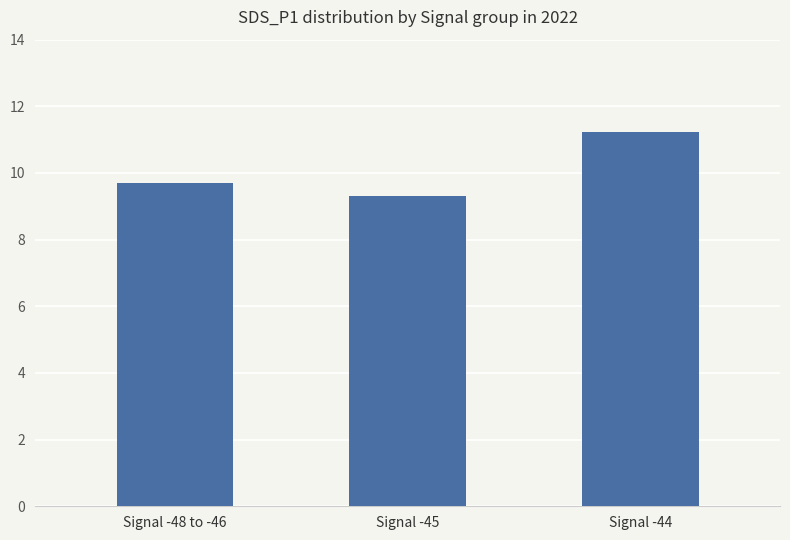

What is the label of the 3rd bar from the left?

Signal -44